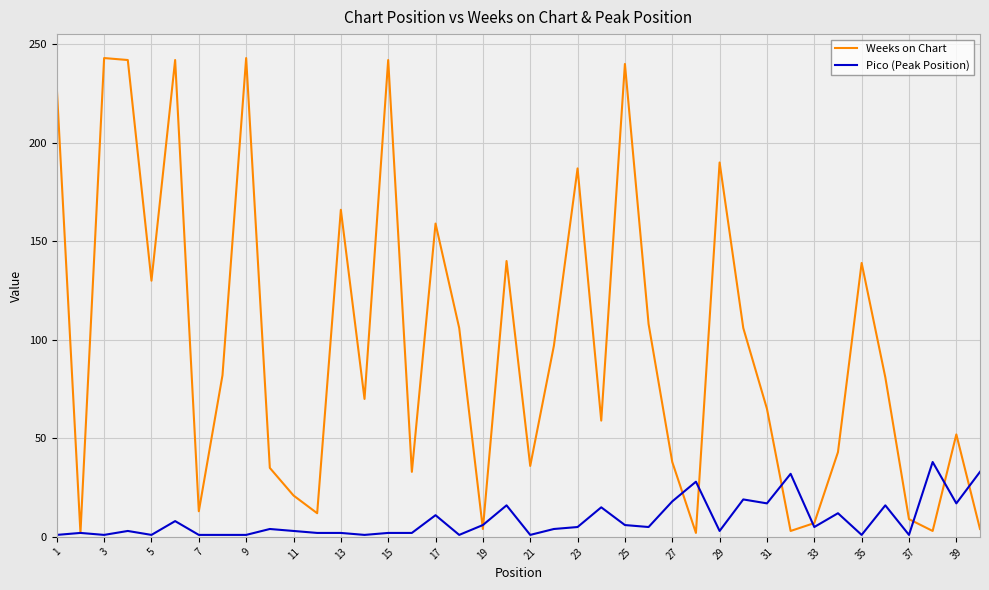

Which series has the largest total across all categories?

Weeks on Chart